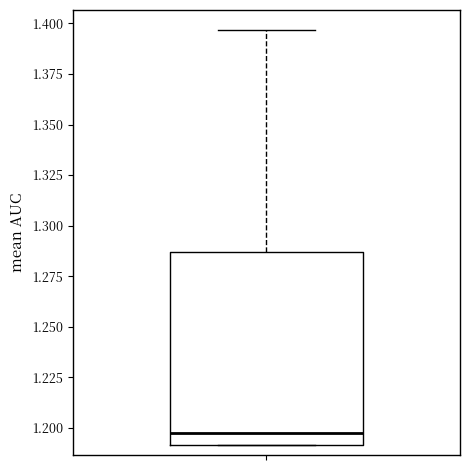

Where is the upper edge of the box on the y-axis? The values are not printed on the chart, so give them approximately, as read against the axis.

1.285